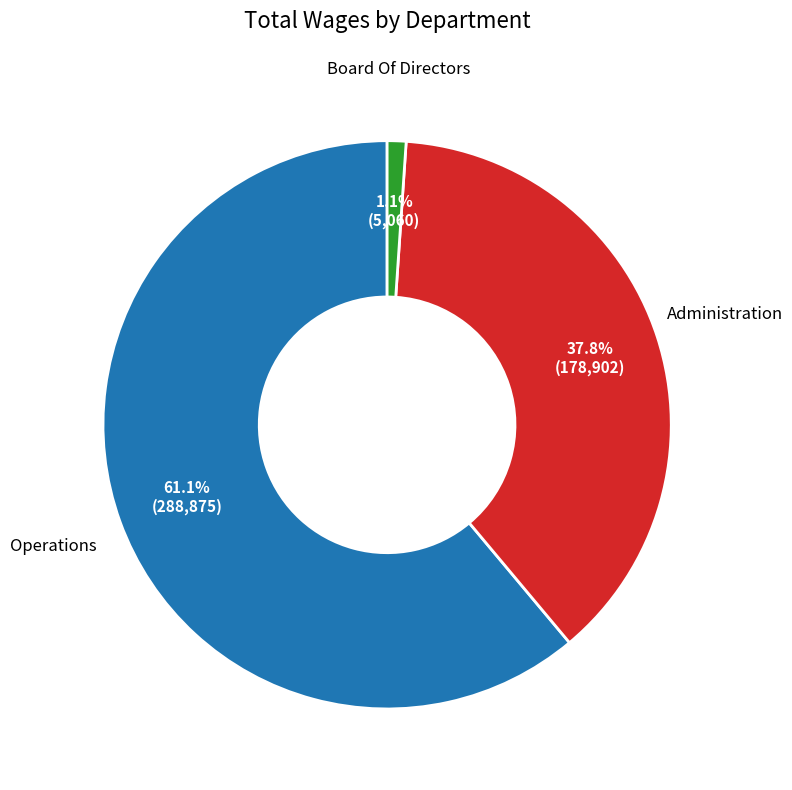

Is there a majority slice in this chart?

Yes